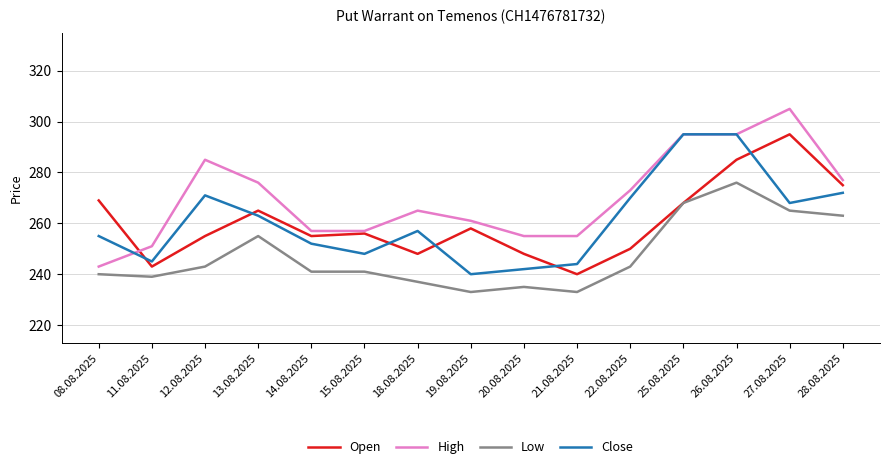

Which series has the largest total across all categories?

High